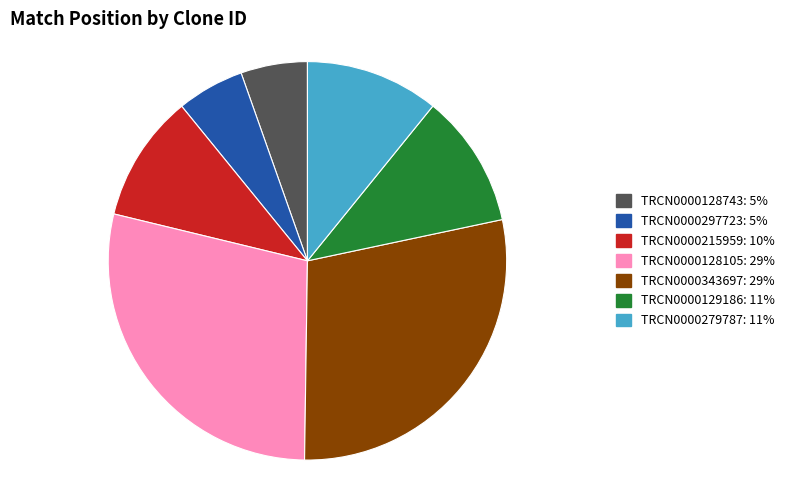

True or false: TRCN0000343697 accounts for 14% of the total.

False